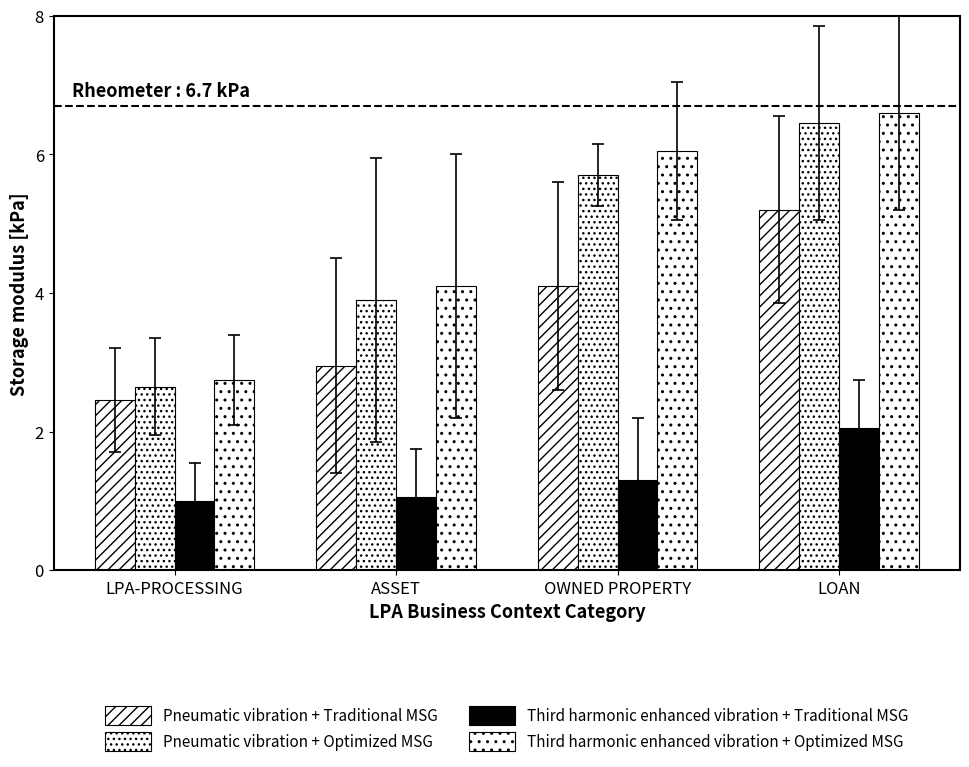

Reading left to right, list all the values displayed in this chart.

Pneumatic vibration + Traditional MSG: LPA-PROCESSING=2.5	ASSET=3.0	OWNED PROPERTY=4.1	LOAN=5.2
Pneumatic vibration + Optimized MSG: LPA-PROCESSING=2.6	ASSET=3.9	OWNED PROPERTY=5.7	LOAN=6.5
Third harmonic enhanced vibration + Traditional MSG: LPA-PROCESSING=1.0	ASSET=1.1	OWNED PROPERTY=1.3	LOAN=2.0
Third harmonic enhanced vibration + Optimized MSG: LPA-PROCESSING=2.8	ASSET=4.1	OWNED PROPERTY=6.0	LOAN=6.6